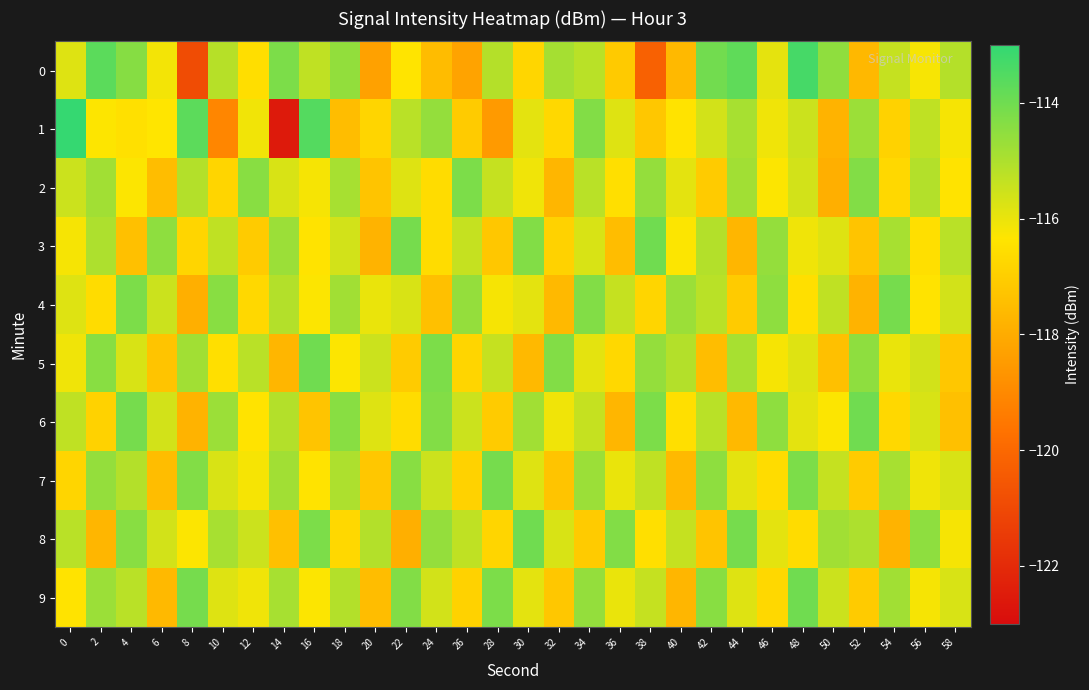

Reading left to right, what are all the values shown in this chart?

0: 0=-115.8	2=-113.7	4=-114.4	6=-116.2	8=-120.9	10=-115.2	12=-116.5	14=-114.2	16=-115.3	18=-114.6	20=-118.3	22=-116.4	24=-117.5	26=-118.3	28=-115.1	30=-116.8	32=-114.9	34=-115.2	36=-117.1	38=-120.2	40=-117.6	42=-114.0	44=-113.7	46=-115.9	48=-113.3	50=-114.5	52=-117.6	54=-115.4	56=-116.2	58=-115.1
1: 0=-113.0	2=-116.3	4=-116.5	6=-116.3	8=-113.7	10=-119.1	12=-116.1	14=-122.5	16=-113.6	18=-117.5	20=-116.8	22=-115.2	24=-114.6	26=-117.1	28=-118.5	30=-115.9	32=-116.7	34=-114.3	36=-115.8	38=-117.2	40=-116.4	42=-115.6	44=-114.9	46=-116.1	48=-115.5	50=-117.8	52=-114.7	54=-116.9	56=-115.3	58=-116.2
2: 0=-115.5	2=-114.8	4=-116.3	6=-117.5	8=-115.1	10=-116.8	12=-114.4	14=-115.7	16=-116.2	18=-114.9	20=-117.3	22=-115.8	24=-116.6	26=-114.2	28=-115.4	30=-116.1	32=-117.7	34=-115.2	36=-116.5	38=-114.6	40=-115.9	42=-117.1	44=-114.8	46=-116.3	48=-115.6	50=-117.9	52=-114.3	54=-116.7	56=-115.1	58=-116.4
3: 0=-116.2	2=-115.0	4=-117.4	6=-114.5	8=-116.8	10=-115.3	12=-117.1	14=-114.7	16=-116.4	18=-115.6	20=-117.8	22=-114.1	24=-116.6	26=-115.4	28=-117.2	30=-114.3	32=-116.9	34=-115.7	36=-117.5	38=-114.0	40=-116.3	42=-115.1	44=-117.7	46=-114.6	48=-116.1	50=-115.8	52=-117.3	54=-114.9	56=-116.5	58=-115.2
4: 0=-115.8	2=-116.6	4=-114.2	6=-115.5	8=-117.9	10=-114.4	12=-116.7	14=-115.1	16=-116.3	18=-114.8	20=-116.0	22=-115.7	24=-117.4	26=-114.6	28=-116.2	30=-115.9	32=-117.6	34=-114.3	36=-115.4	38=-116.8	40=-114.7	42=-115.2	44=-117.1	46=-114.5	48=-116.5	50=-115.3	52=-117.8	54=-114.1	56=-116.4	58=-115.6
5: 0=-116.1	2=-114.4	4=-115.7	6=-117.3	8=-114.8	10=-116.5	12=-115.2	14=-117.7	16=-114.0	18=-116.3	20=-115.5	22=-117.1	24=-114.2	26=-116.8	28=-115.4	30=-117.6	32=-114.3	34=-115.9	36=-116.7	38=-114.6	40=-115.1	42=-117.5	44=-114.9	46=-116.2	48=-115.8	50=-117.4	52=-114.5	54=-116.0	56=-115.6	58=-117.2
6: 0=-115.3	2=-116.9	4=-114.1	6=-115.6	8=-117.8	10=-114.7	12=-116.4	14=-115.1	16=-117.3	18=-114.4	20=-115.8	22=-116.6	24=-114.3	26=-115.5	28=-117.1	30=-114.8	32=-116.1	34=-115.4	36=-117.7	38=-114.2	40=-116.5	42=-115.2	44=-117.6	46=-114.5	48=-115.9	50=-116.3	52=-114.0	54=-116.7	56=-115.7	58=-117.4
7: 0=-116.8	2=-114.6	4=-115.1	6=-117.5	8=-114.3	10=-115.7	12=-116.2	14=-114.8	16=-116.4	18=-115.0	20=-117.2	22=-114.4	24=-115.5	26=-116.9	28=-114.1	30=-115.8	32=-117.3	34=-114.7	36=-116.0	38=-115.3	40=-117.6	42=-114.5	44=-115.9	46=-116.6	48=-114.2	50=-115.4	52=-117.1	54=-114.9	56=-116.1	58=-115.7
8: 0=-115.2	2=-117.7	4=-114.4	6=-115.6	8=-116.3	10=-114.9	12=-115.5	14=-117.4	16=-114.2	18=-116.7	20=-115.1	22=-117.9	24=-114.6	26=-115.3	28=-116.8	30=-114.0	32=-115.7	34=-117.1	36=-114.3	38=-116.5	40=-115.4	42=-117.3	44=-114.1	46=-115.9	48=-116.6	50=-114.8	52=-115.0	54=-117.8	56=-114.5	58=-116.2
9: 0=-116.4	2=-114.7	4=-115.2	6=-117.6	8=-114.1	10=-115.8	12=-116.1	14=-114.9	16=-116.3	18=-115.1	20=-117.5	22=-114.3	24=-115.6	26=-116.9	28=-114.2	30=-115.9	32=-117.2	34=-114.6	36=-116.0	38=-115.4	40=-117.7	42=-114.4	44=-115.8	46=-116.7	48=-114.0	50=-115.5	52=-117.1	54=-114.8	56=-116.2	58=-115.7